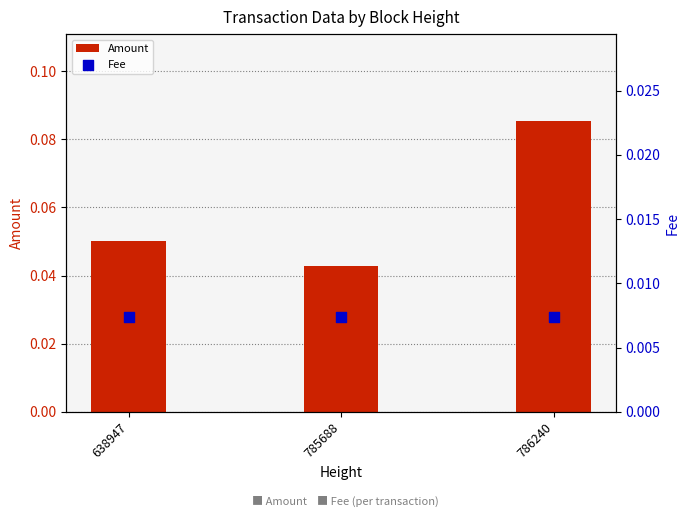

At which category is the sum across all series the highest?

786240